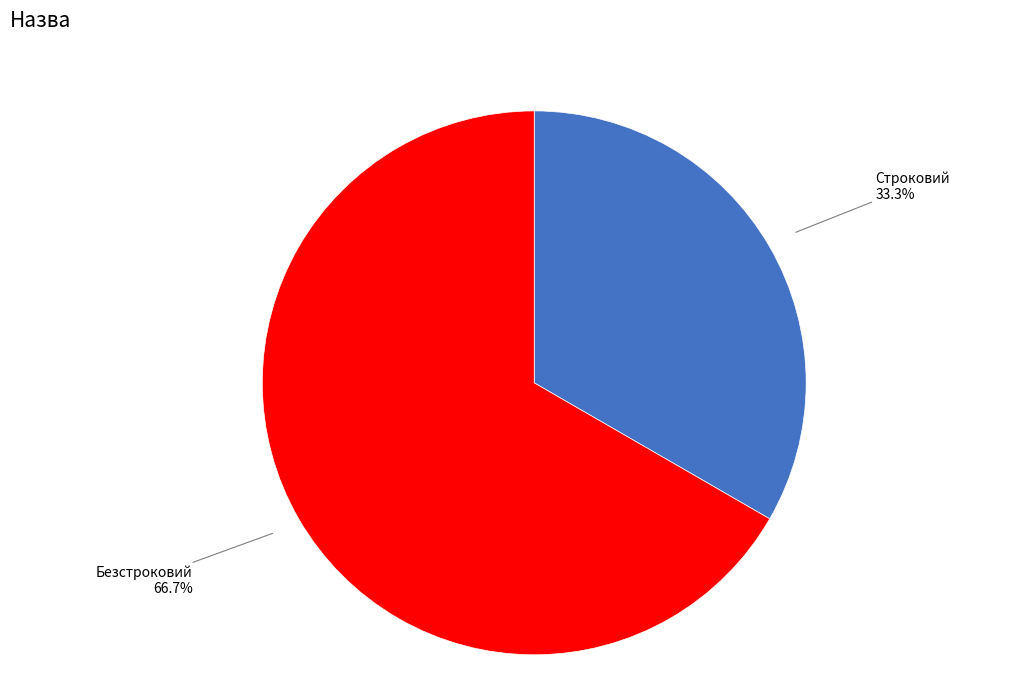

Which has a higher value, Строковий or Безстроковий?

Безстроковий